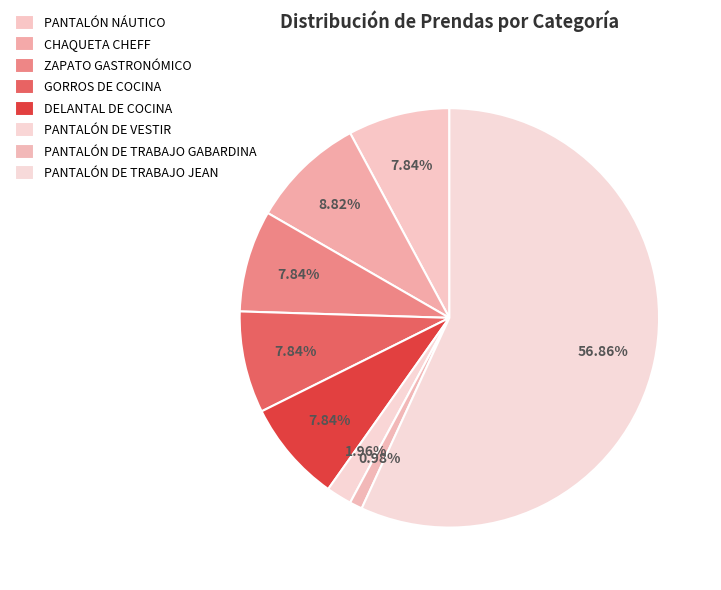

The PANTALÓN DE TRABAJO GABARDINA slice represents 1% of the pie. True or false?

True